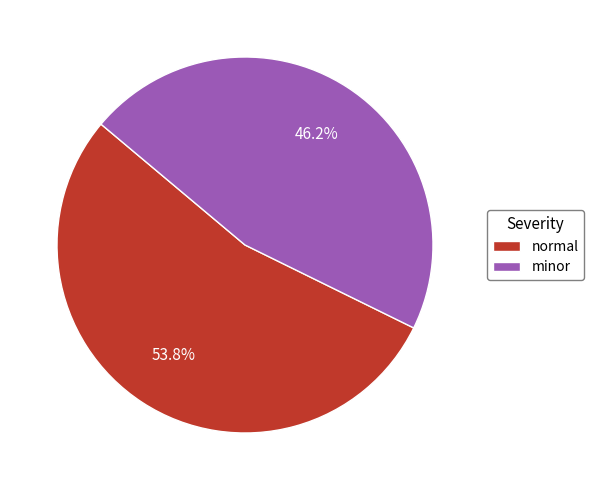

What percentage is the normal slice, to the nearest percent?

54%